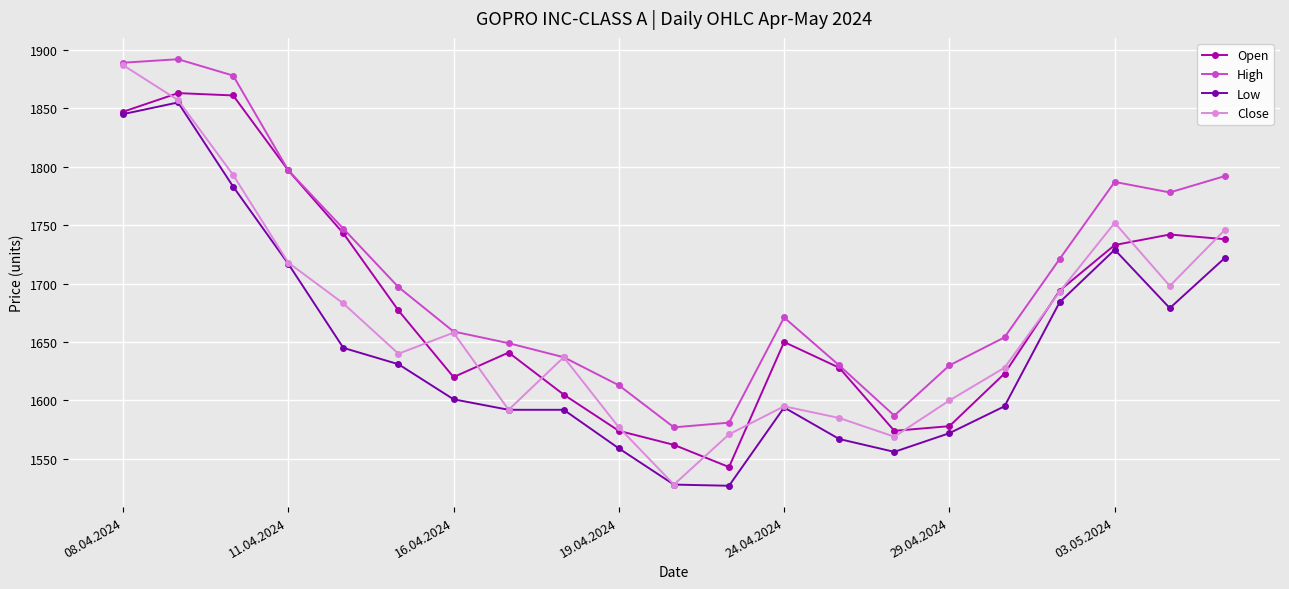

What are all the series names shown in the legend?

Open, High, Low, Close